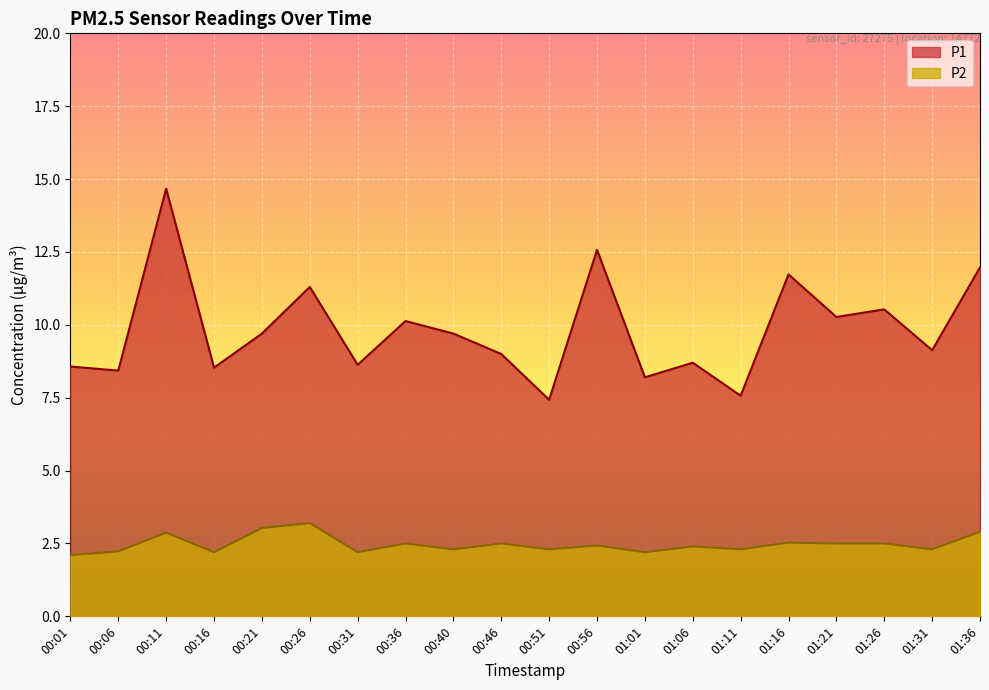

Reading right to left, list all the values displayed in this chart.

P1: 01:36=12.0	01:31=9.1	01:26=10.5	01:21=10.3	01:16=11.7	01:11=7.6	01:06=8.7	01:01=8.2	00:56=12.6	00:51=7.4	00:46=9.0	00:40=9.7	00:36=10.1	00:31=8.6	00:26=11.3	00:21=9.7	00:16=8.5	00:11=14.7	00:06=8.4	00:01=8.6
P2: 01:36=2.9	01:31=2.3	01:26=2.5	01:21=2.5	01:16=2.5	01:11=2.3	01:06=2.4	01:01=2.2	00:56=2.4	00:51=2.3	00:46=2.5	00:40=2.3	00:36=2.5	00:31=2.2	00:26=3.2	00:21=3.0	00:16=2.2	00:11=2.9	00:06=2.2	00:01=2.1